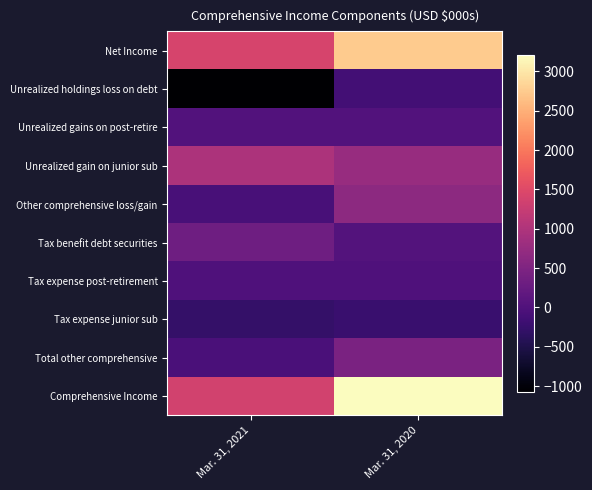

Which category has the highest value across all series?

Mar. 31, 2020